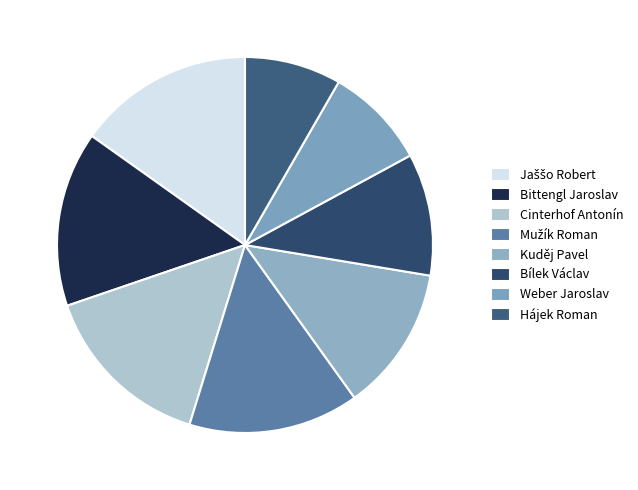

What is the smallest slice in the pie chart?

Hájek Roman